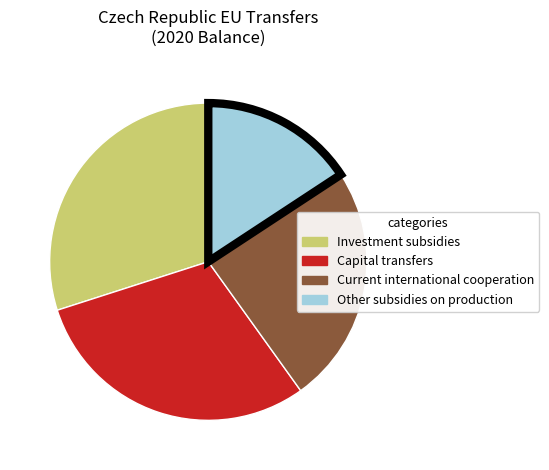

Is there a majority slice in this chart?

No